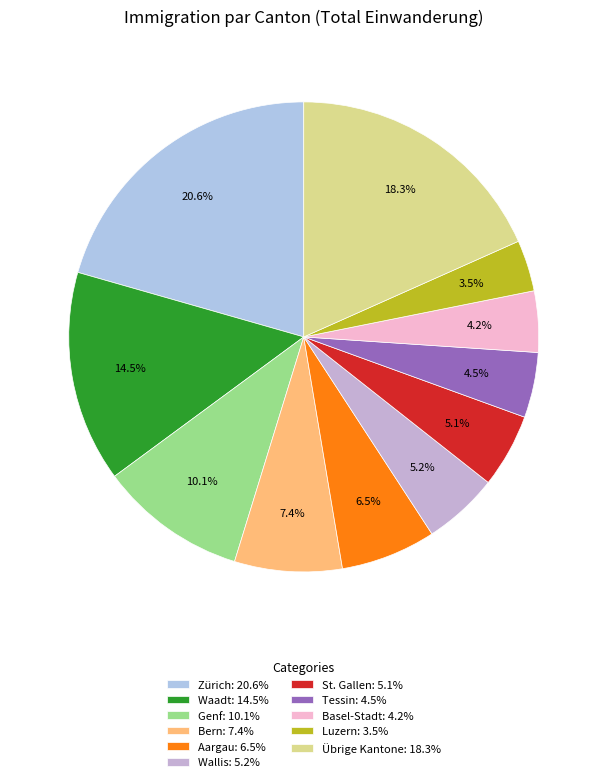

How many slices are in this pie chart?

11